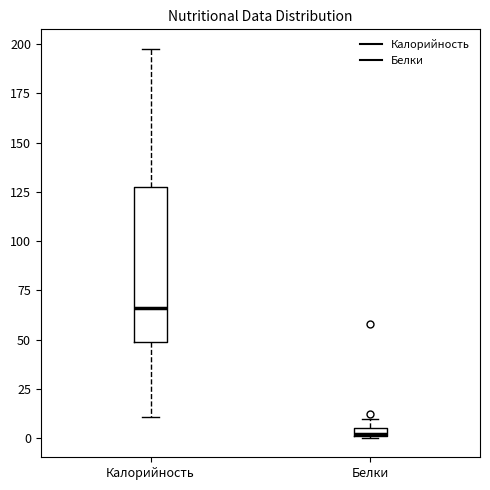

Where does the median line of the box for Калорийность sit on the y-axis? The values are not printed on the chart, so give them approximately, as read against the axis.

65